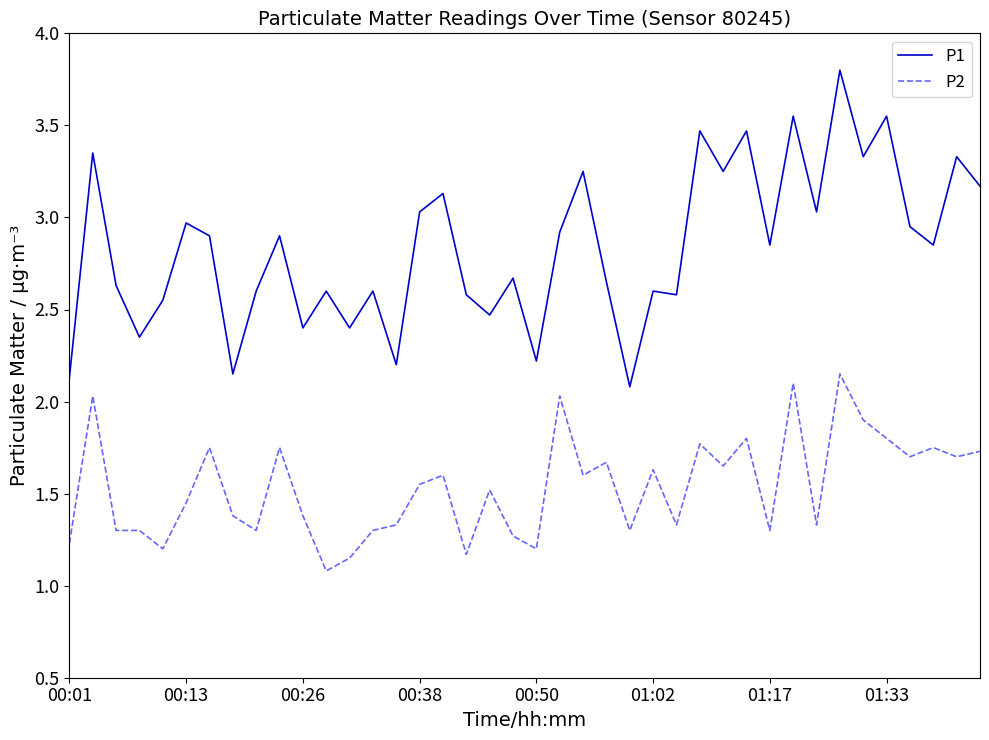

What is the maximum value shown in the chart?

3.8